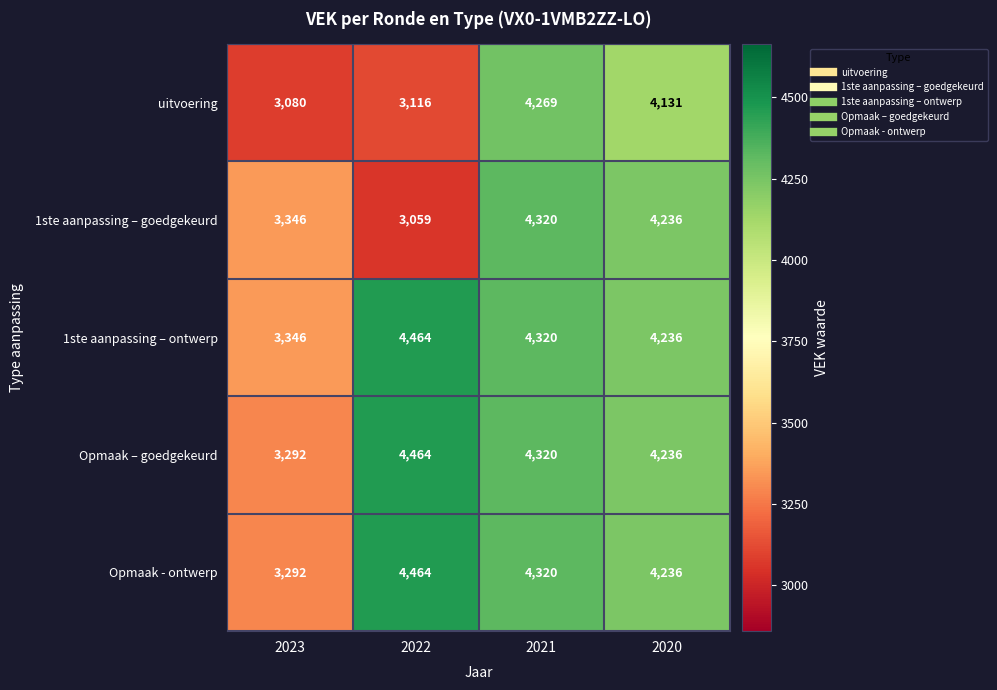

Where is 1ste aanpassing – goedgekeurd nearest to the value 3689?

2023